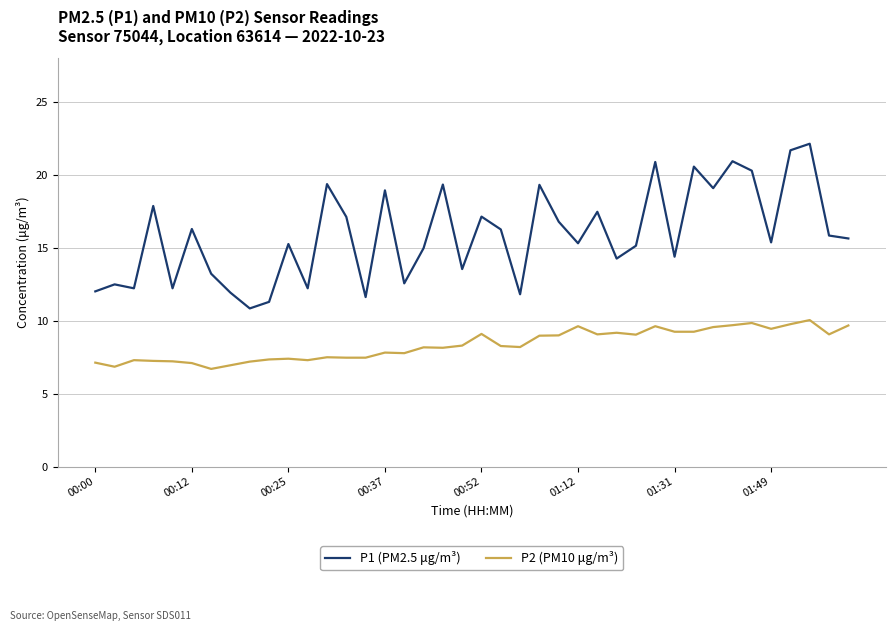

Which series has the widest spread of values?

P1 (PM2.5 μg/m³)